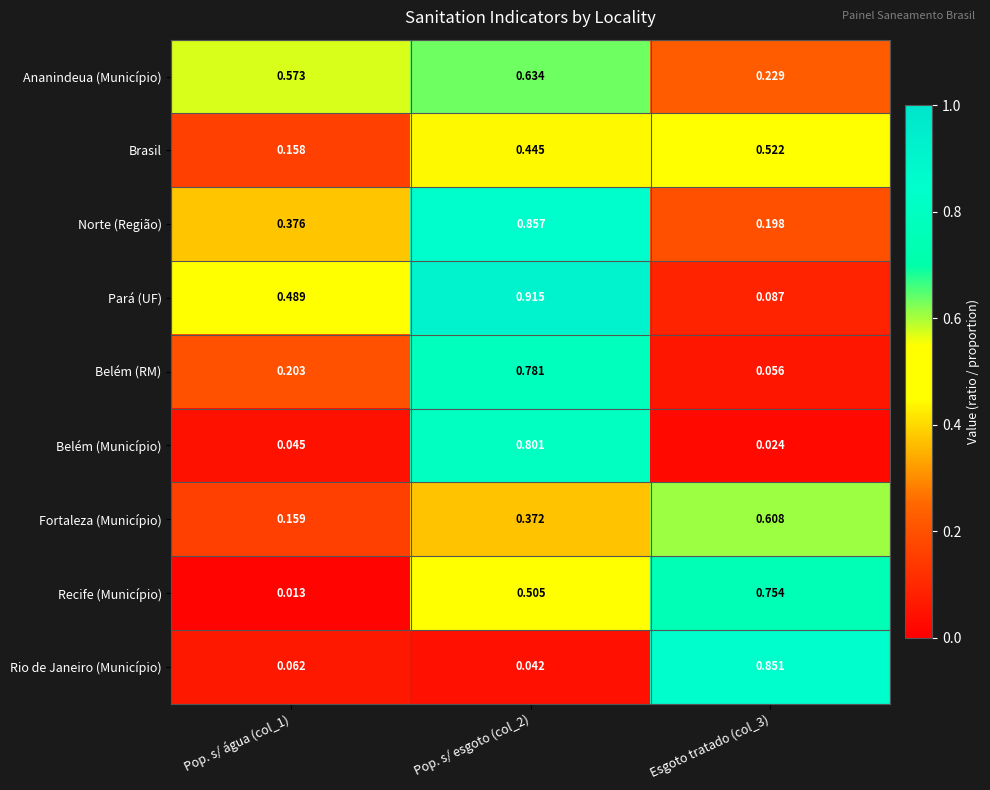

List the series in order of their peak value, highest first.

Pará (UF), Norte (Região), Rio de Janeiro (Município), Belém (Município), Belém (RM), Recife (Município), Ananindeua (Município), Fortaleza (Município), Brasil